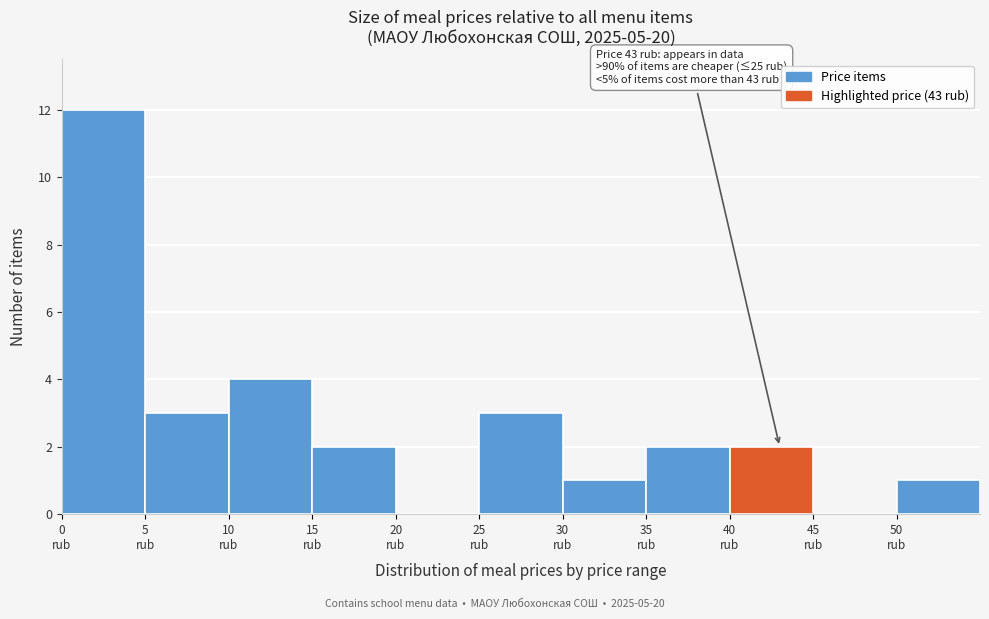

Which range on the x-axis has the tallest bar?

0 to 5